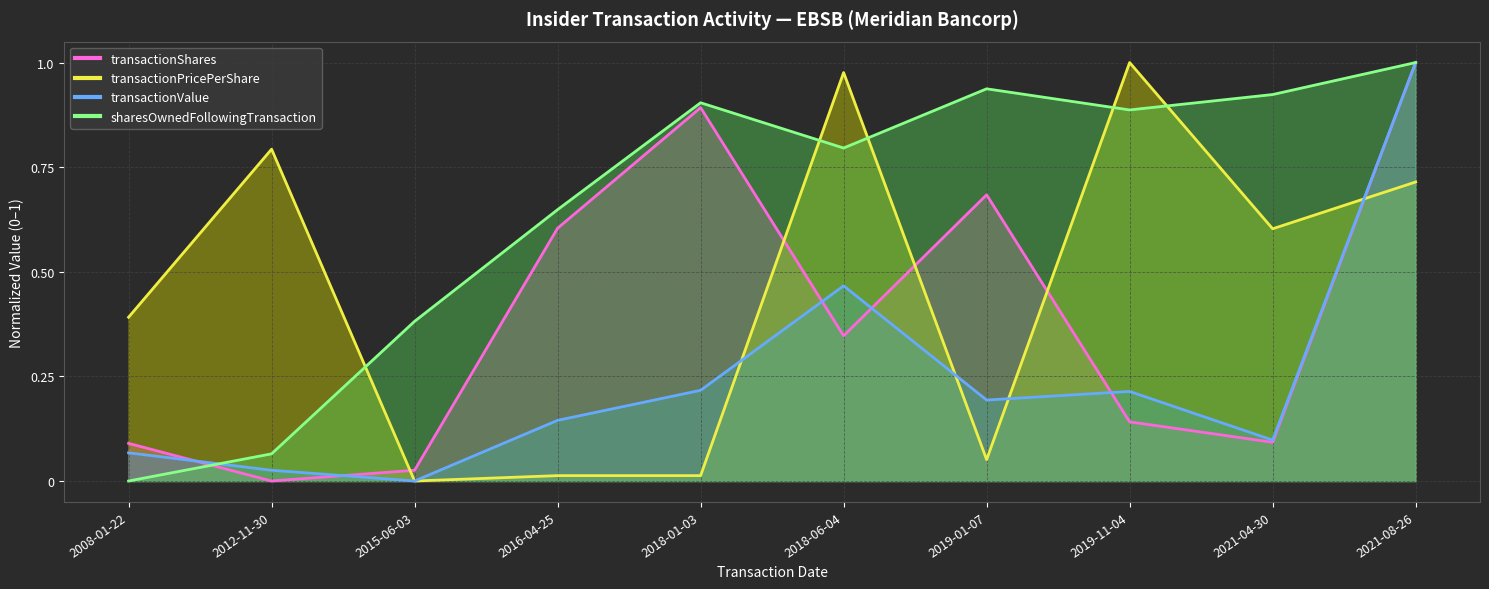

What is the difference between the maximum and second lowest values in the transactionShares series?

1.0